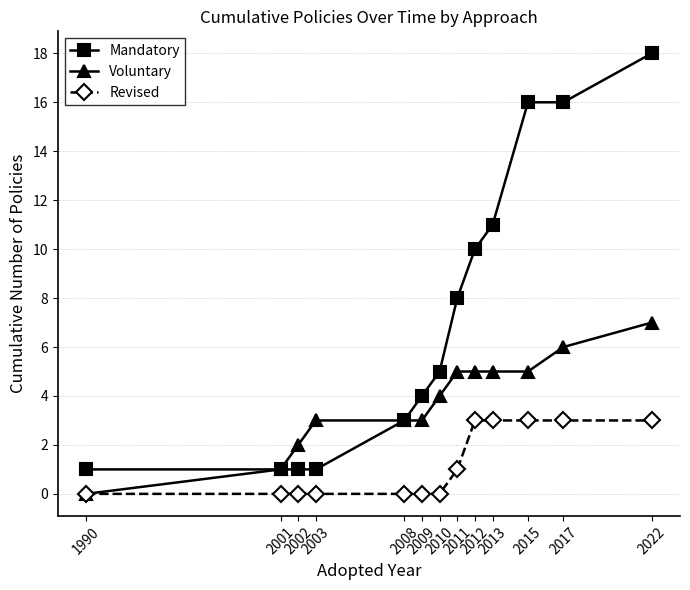

Rank the series by their maximum value, from highest to lowest.

Mandatory, Voluntary, Revised